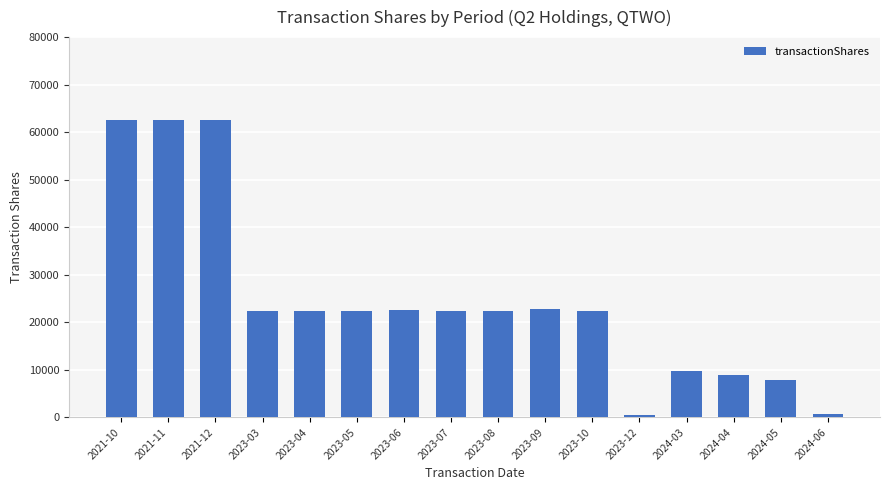

Approximately how many times larger is the value at 2023-04 compared to 2023-03?

1.0